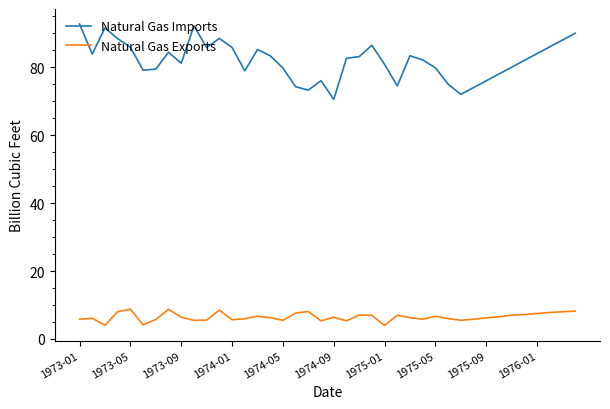

True or false: Natural Gas Imports has more than 2 interior local peaks.

True